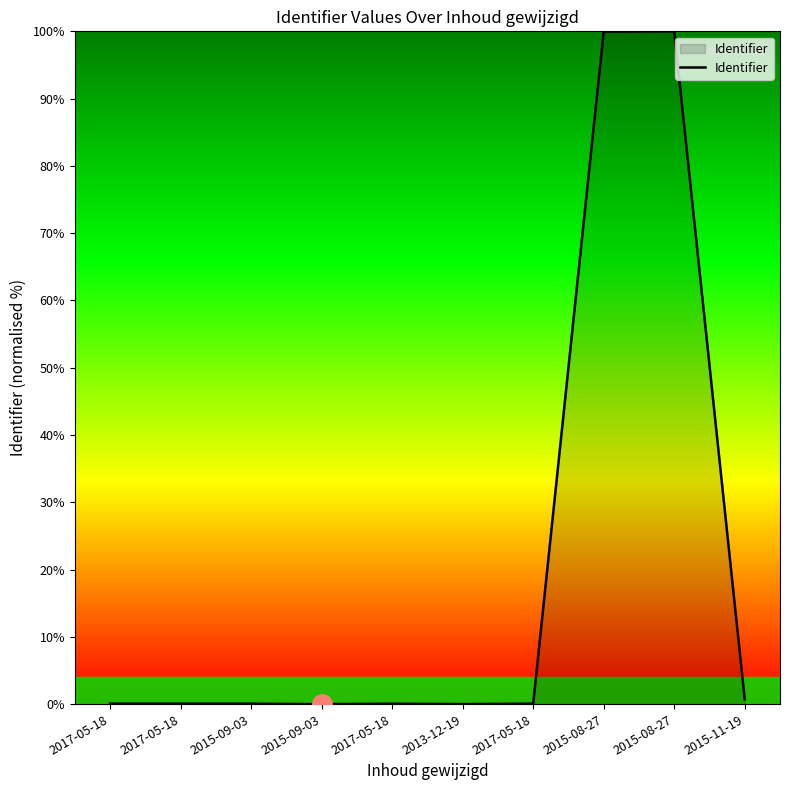

What is the difference between the second highest and second lowest values?

100.0